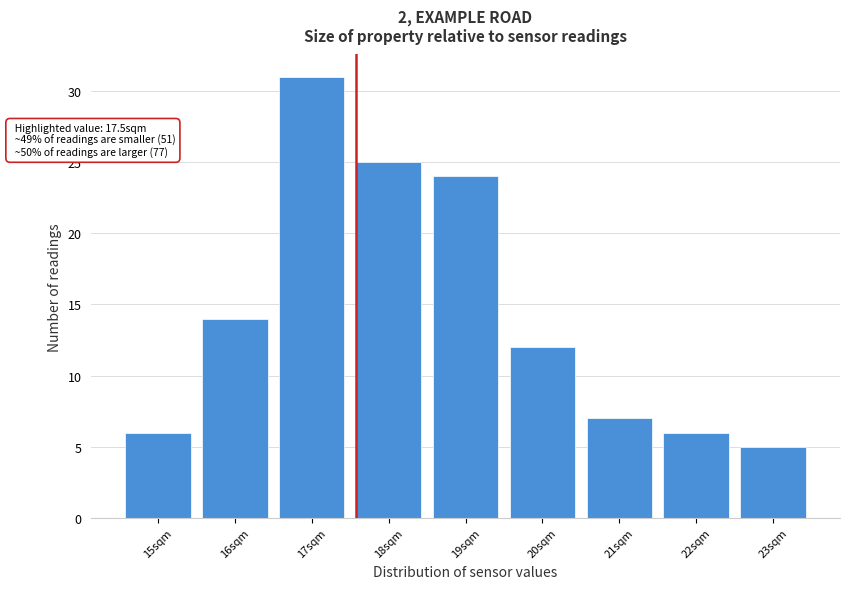

Which range on the x-axis has the tallest bar?

16.5 to 17.5